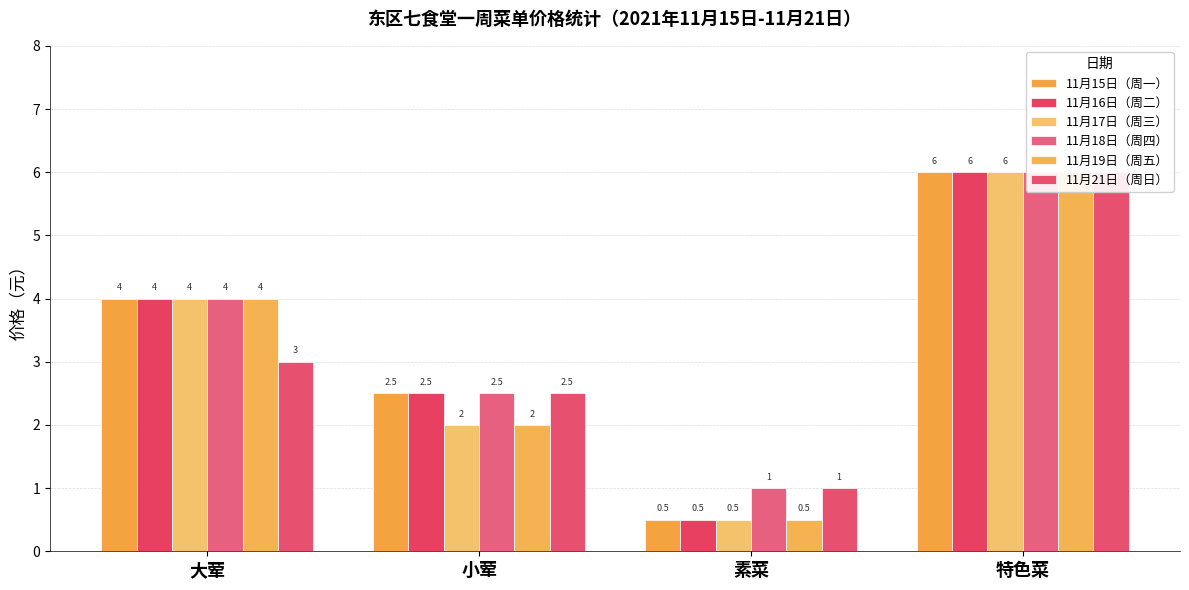

Reading right to left, extract all data points from this chart.

11月15日（周一）: 特色菜=6.0	素菜=0.5	小荤=2.5	大荤=4.0
11月16日（周二）: 特色菜=6.0	素菜=0.5	小荤=2.5	大荤=4.0
11月17日（周三）: 特色菜=6.0	素菜=0.5	小荤=2.0	大荤=4.0
11月18日（周四）: 特色菜=6.0	素菜=1.0	小荤=2.5	大荤=4.0
11月19日（周五）: 特色菜=6.0	素菜=0.5	小荤=2.0	大荤=4.0
11月21日（周日）: 特色菜=6.0	素菜=1.0	小荤=2.5	大荤=3.0